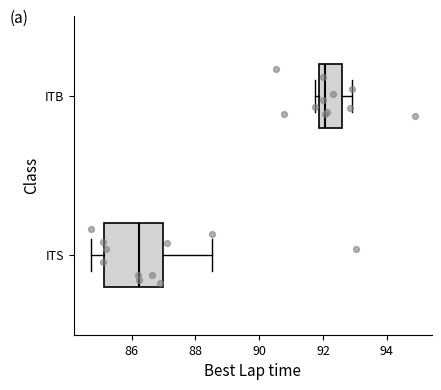

Which box has the furthest to the right median line?

ITB